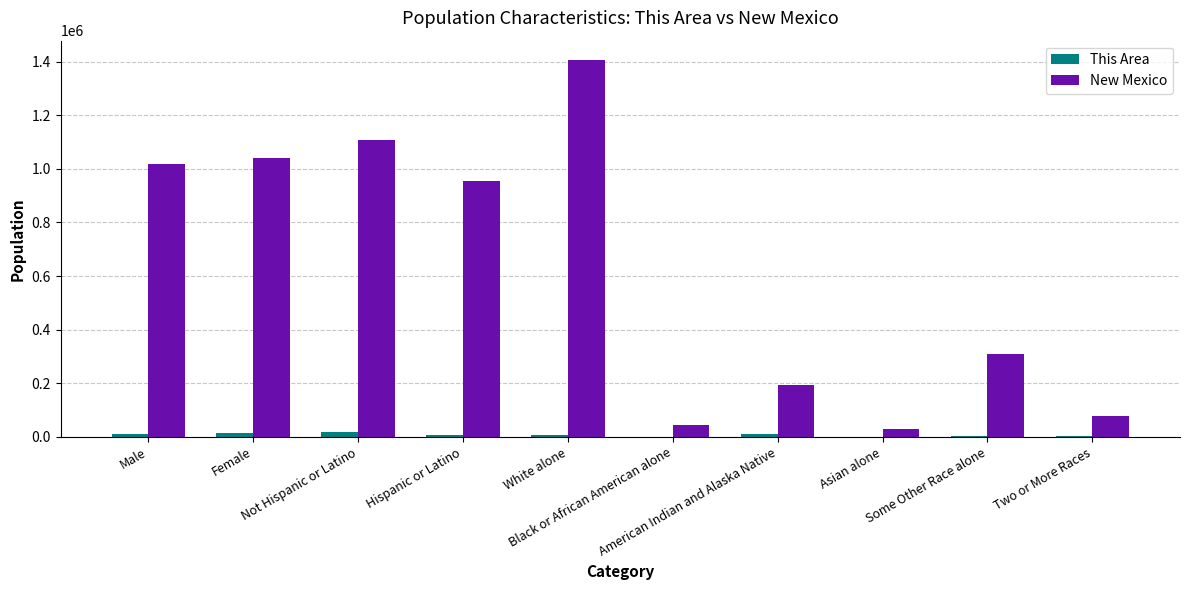

At which category is the sum across all series the highest?

White alone